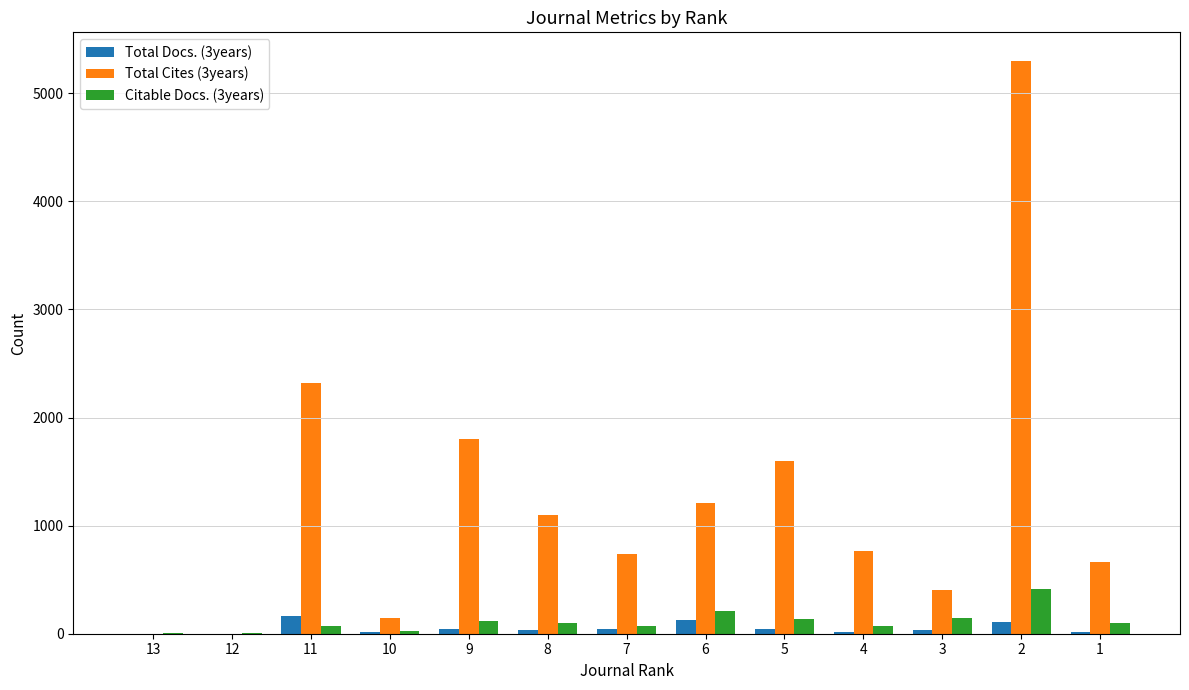

Does the chart contain stacked bars?

No